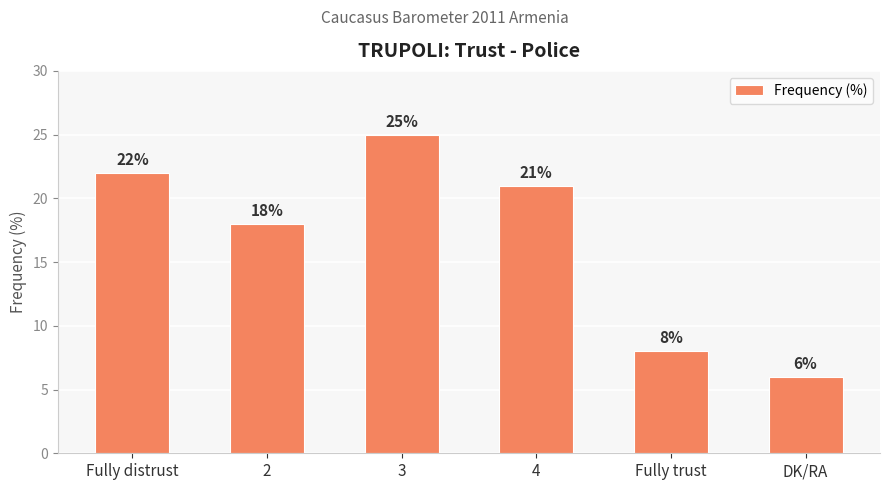

What is the sum of the values at 2 and 4?

39